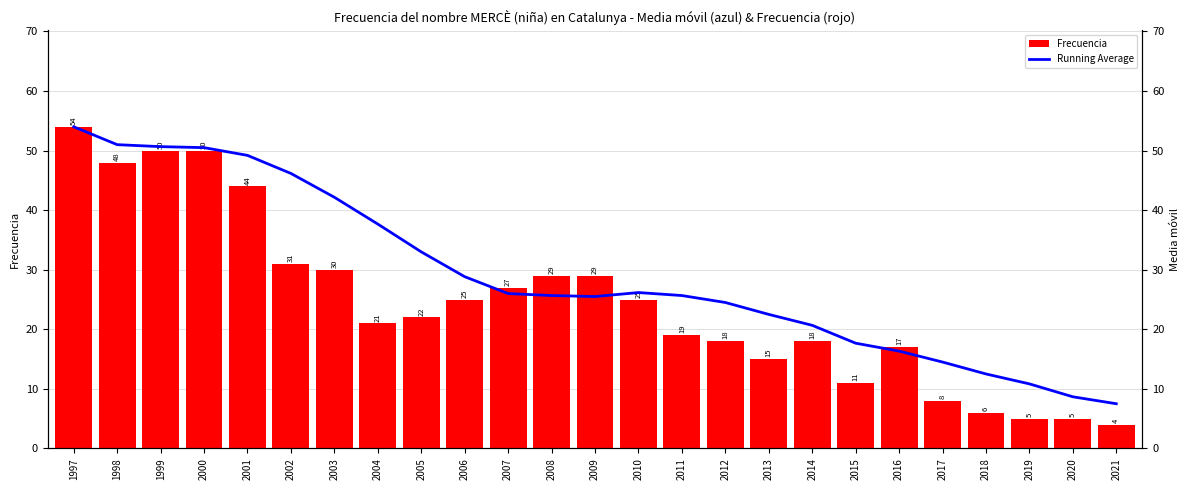

The Running Average series shows 41.1 at 2012. True or false?

False